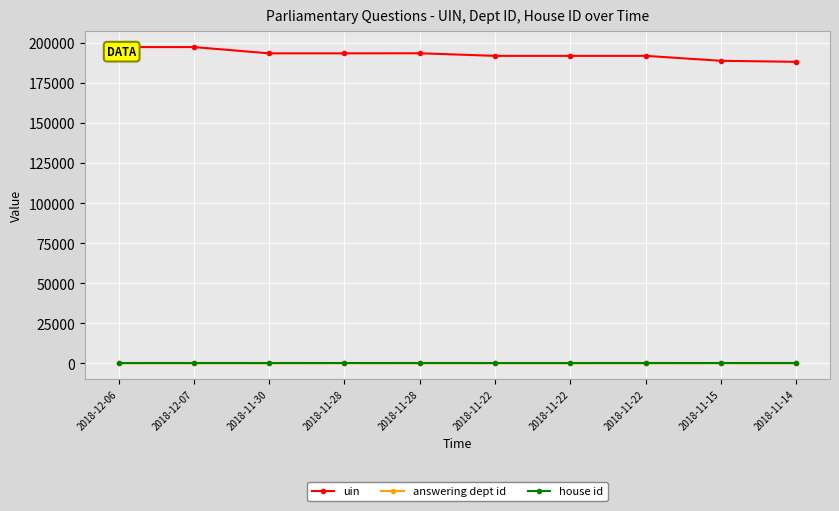

Reading right to left, transcribe all the data shown in this chart.

uin: 2018-11-14=188267	2018-11-15=188903	2018-11-22=191991	2018-11-22=191990	2018-11-22=191989	2018-11-28=193605	2018-11-28=193556	2018-11-30=193555	2018-12-07=197472	2018-12-06=197471
answering dept id: 2018-11-14=10	2018-11-15=60	2018-11-22=17	2018-11-22=10	2018-11-22=10	2018-11-28=17	2018-11-28=60	2018-11-30=10	2018-12-07=17	2018-12-06=10
house id: 2018-11-14=1	2018-11-15=1	2018-11-22=1	2018-11-22=1	2018-11-22=1	2018-11-28=1	2018-11-28=1	2018-11-30=1	2018-12-07=1	2018-12-06=1